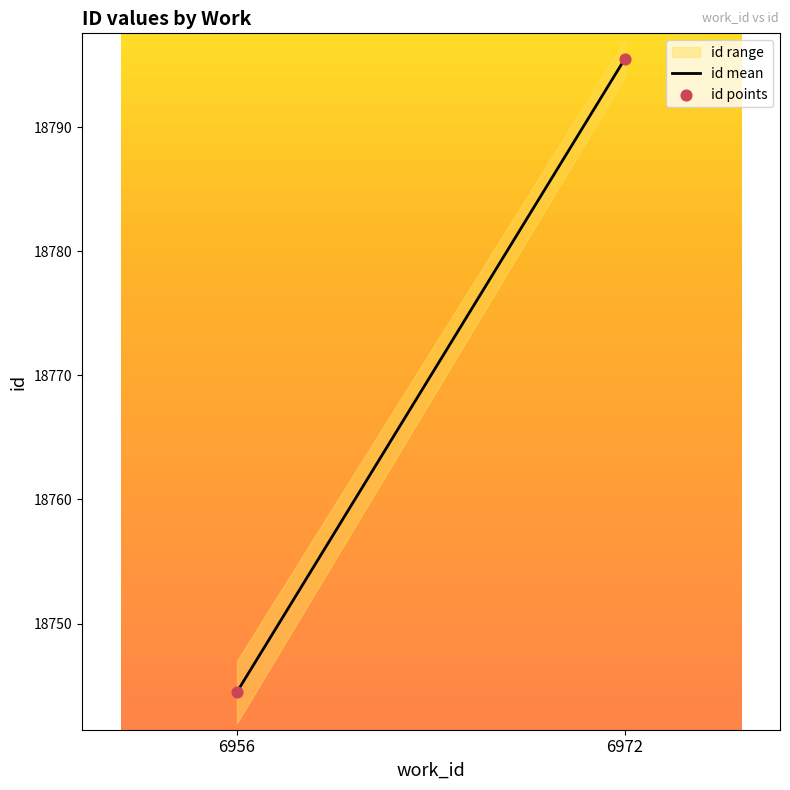

What is the average Y value?

18770.0